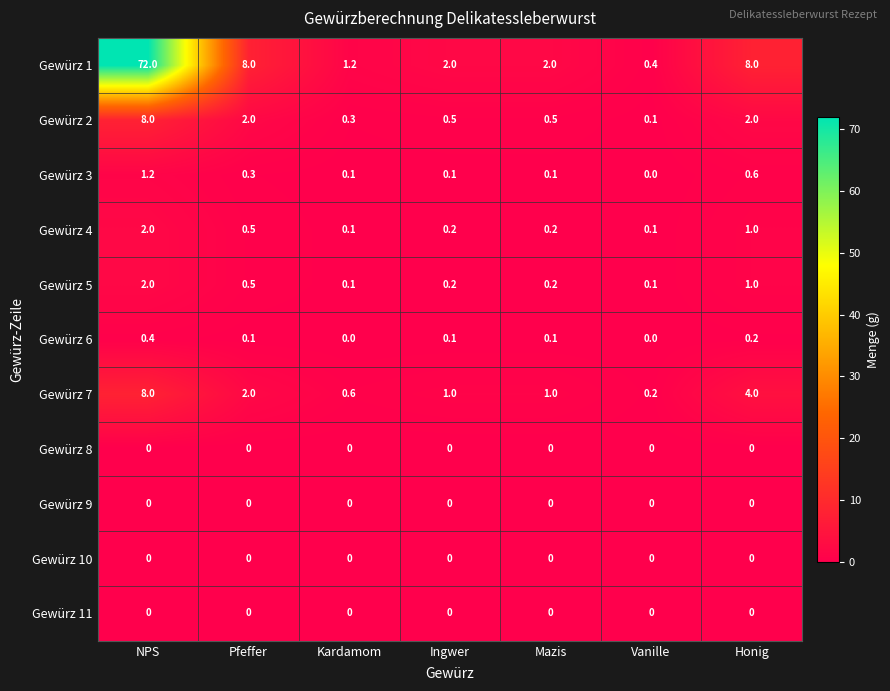

What is the difference between the Gewürz 3 values at NPS and Kardamom?

1.1